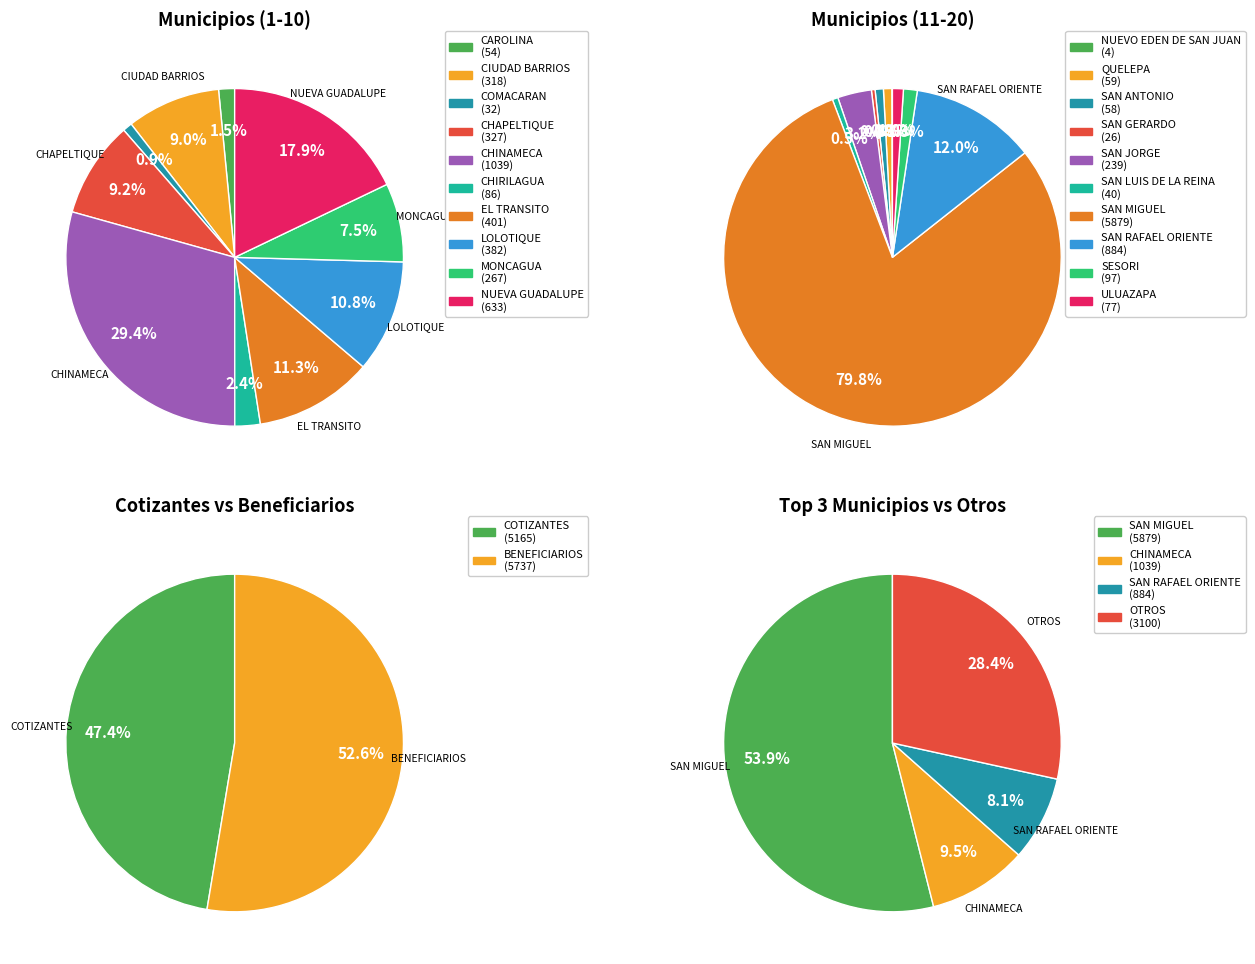

Which category accounts for the majority?

SAN MIGUEL